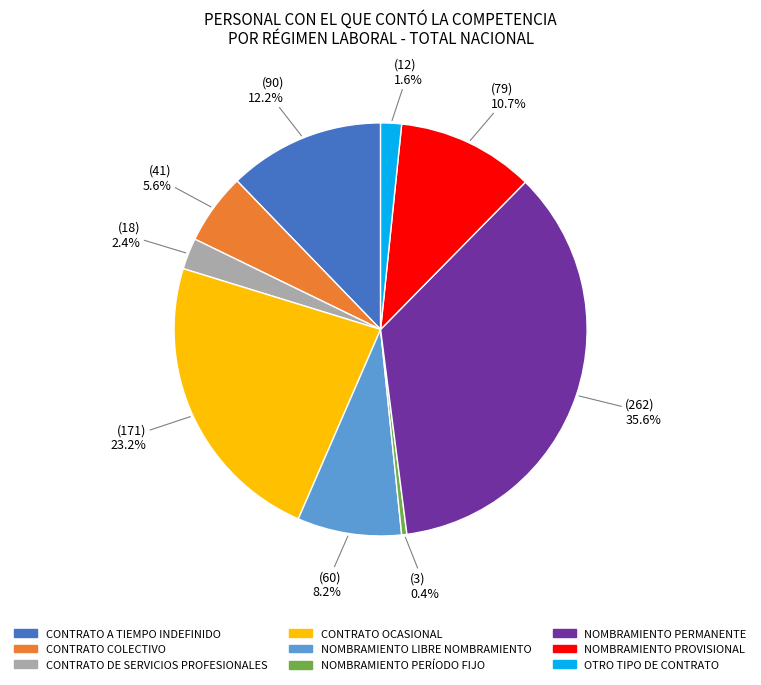

The NOMBRAMIENTO PROVISIONAL slice represents 1% of the pie. True or false?

False